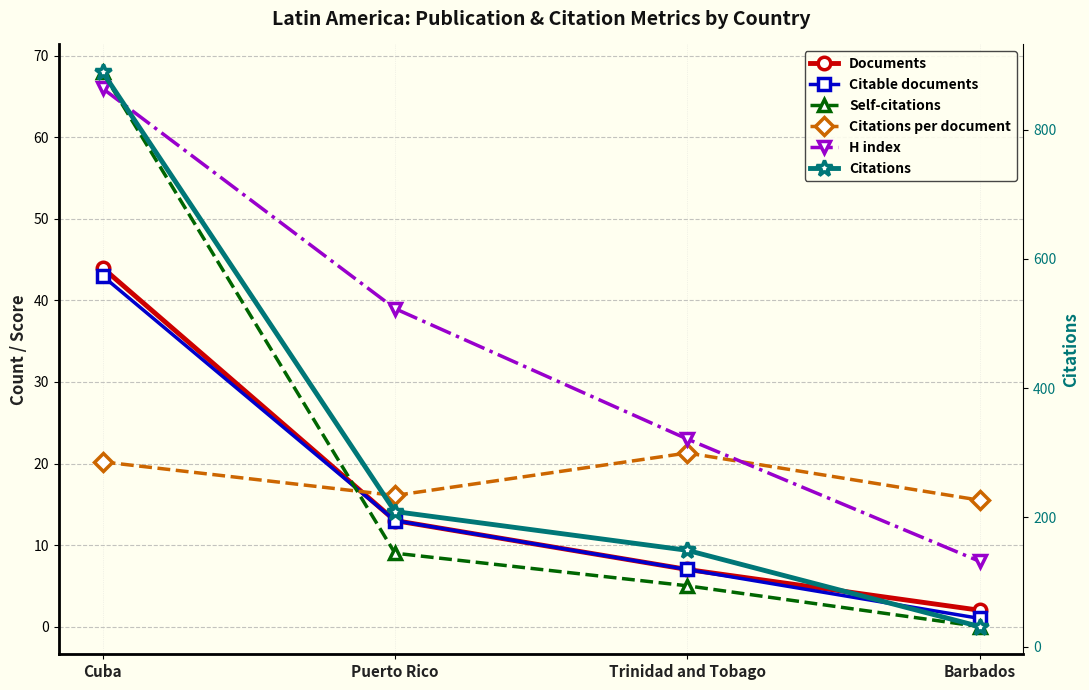

True or false: Self-citations has more than 0 points higher than both neighbors.

False